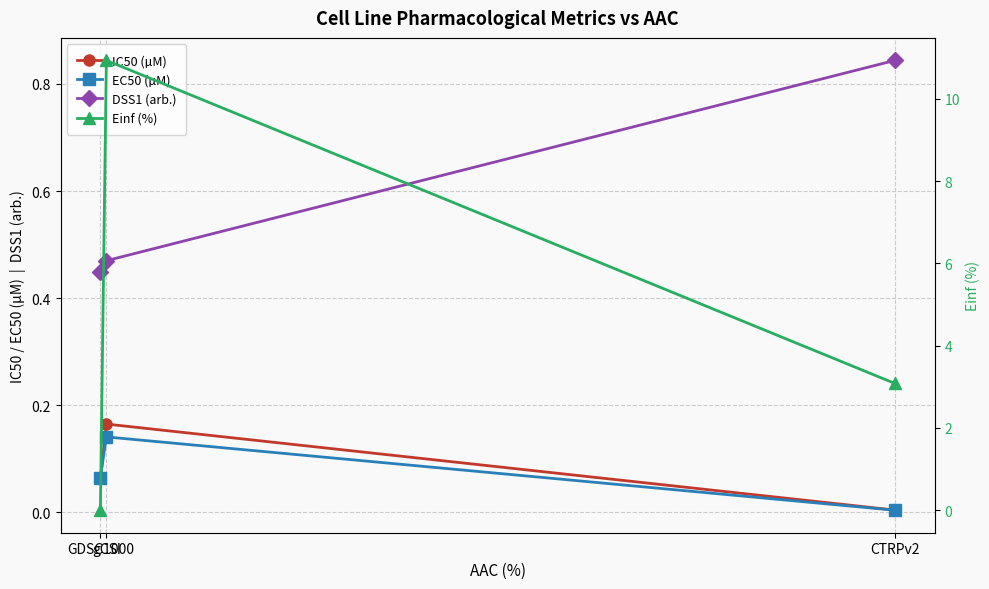

Reading right to left, extract all data points from this chart.

IC50 (µM): CTRPv2=0.0	gCSI=0.2	GDSC1000=0.1
EC50 (µM): CTRPv2=0.0	gCSI=0.1	GDSC1000=0.1
DSS1 (arb.): CTRPv2=0.8	gCSI=0.5	GDSC1000=0.4
Einf (%): CTRPv2=3.1	gCSI=10.9	GDSC1000=0.0